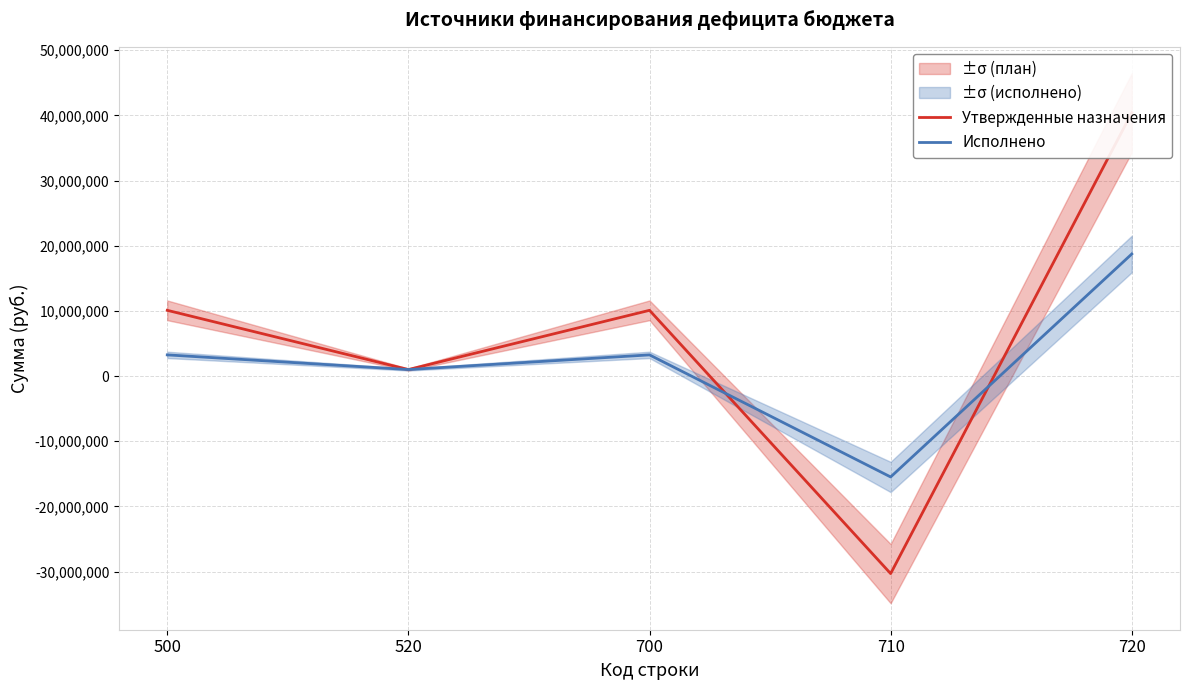

True or false: Исполнено has a value of 1319565.6 at 520.

False